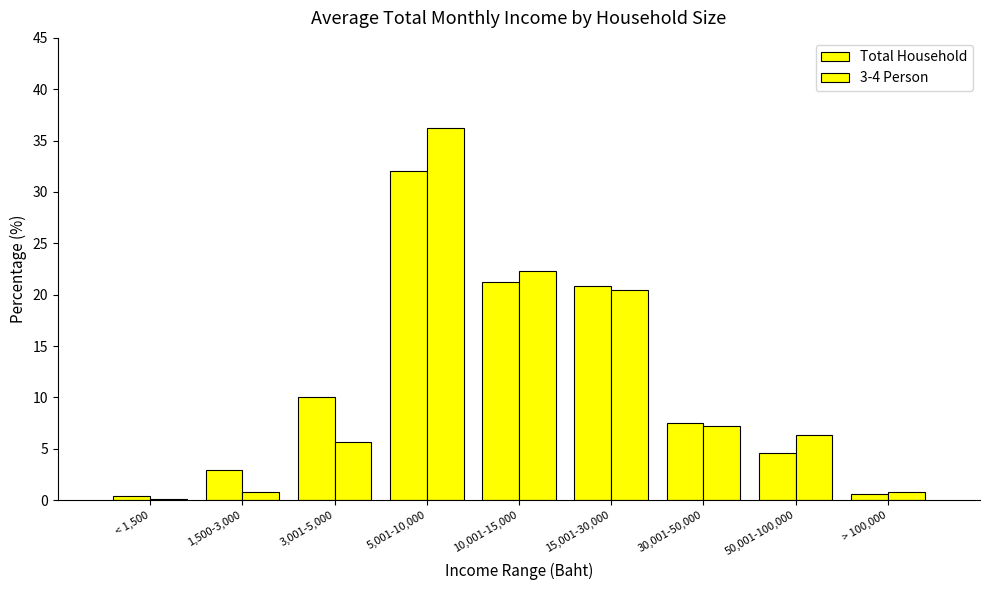

What is the label of the 2nd bar from the left?

1,500-3,000